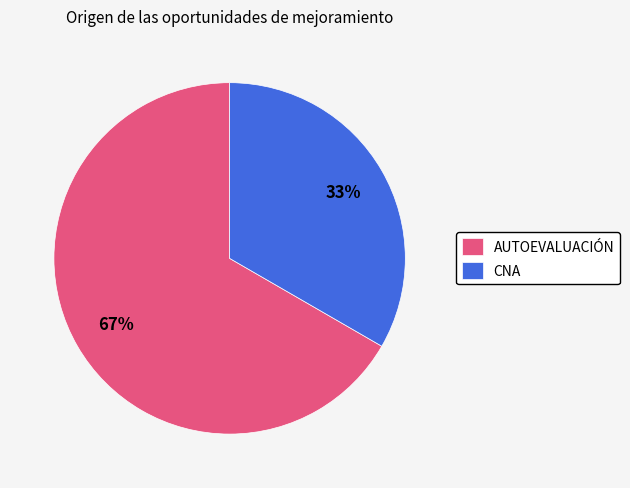

To the nearest percent, what is the combined percentage of CNA and AUTOEVALUACIÓN?

100%